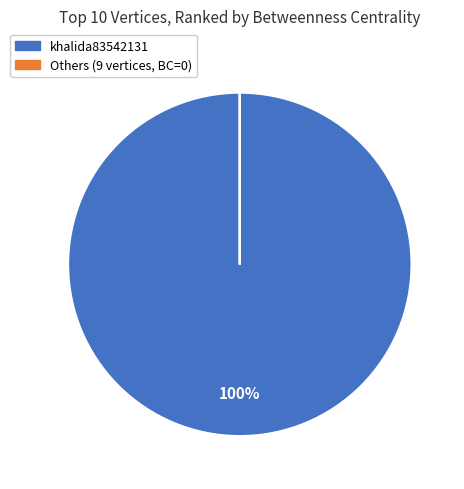

To the nearest percent, what is the difference between the largest and smallest slice percentages?

100%